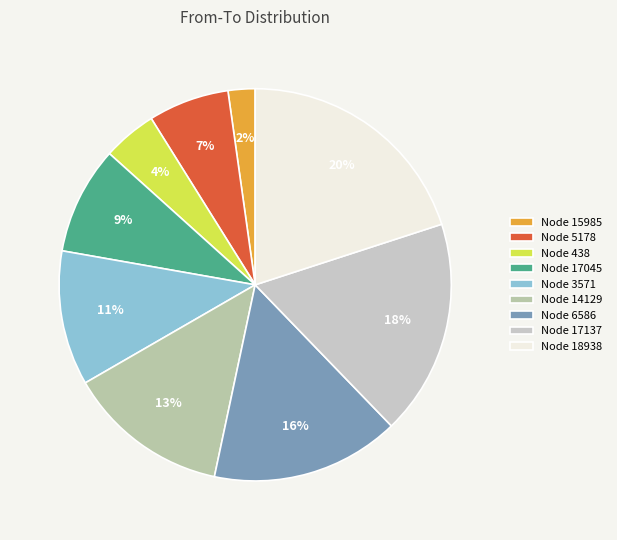

Count the number of slices in the pie.

9